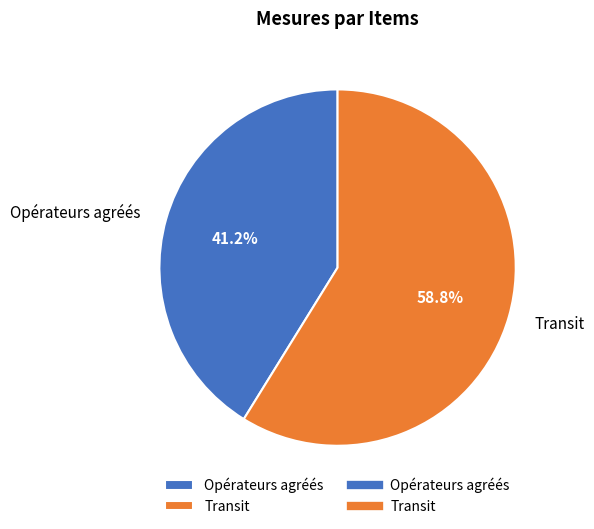

Count the number of slices in the pie.

2